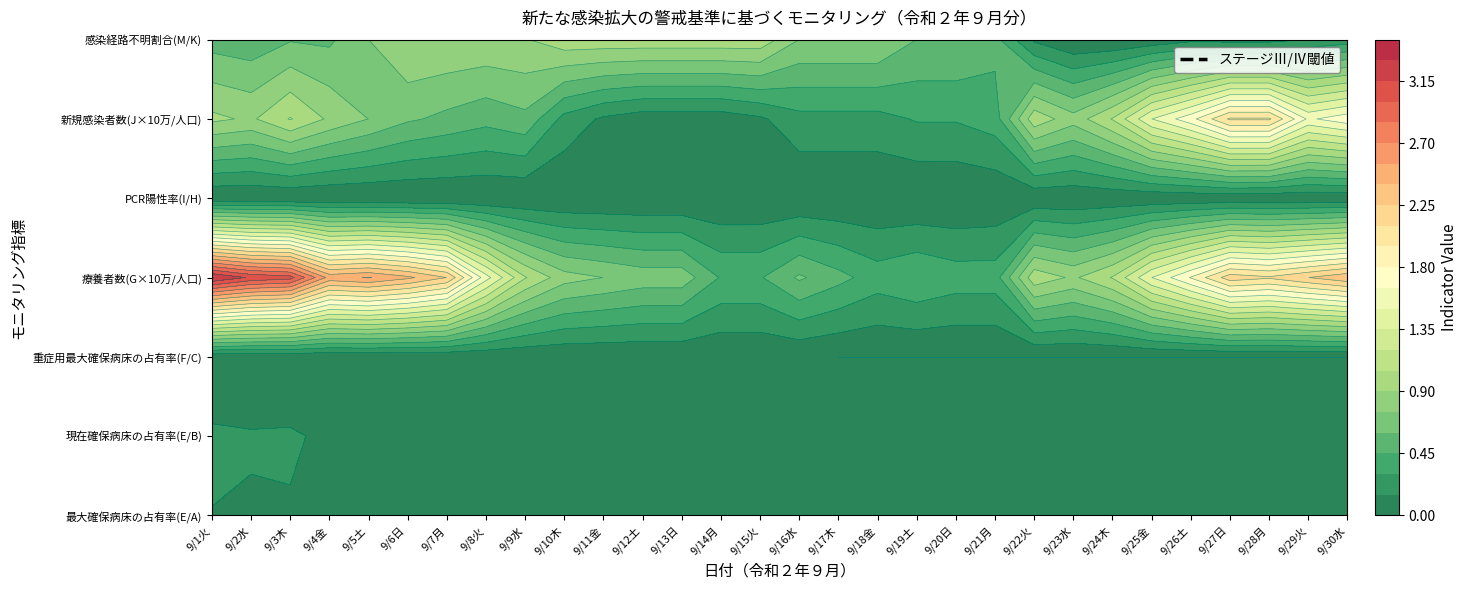

Which series has the largest total across all categories?

療養者数(G×10万/人口)